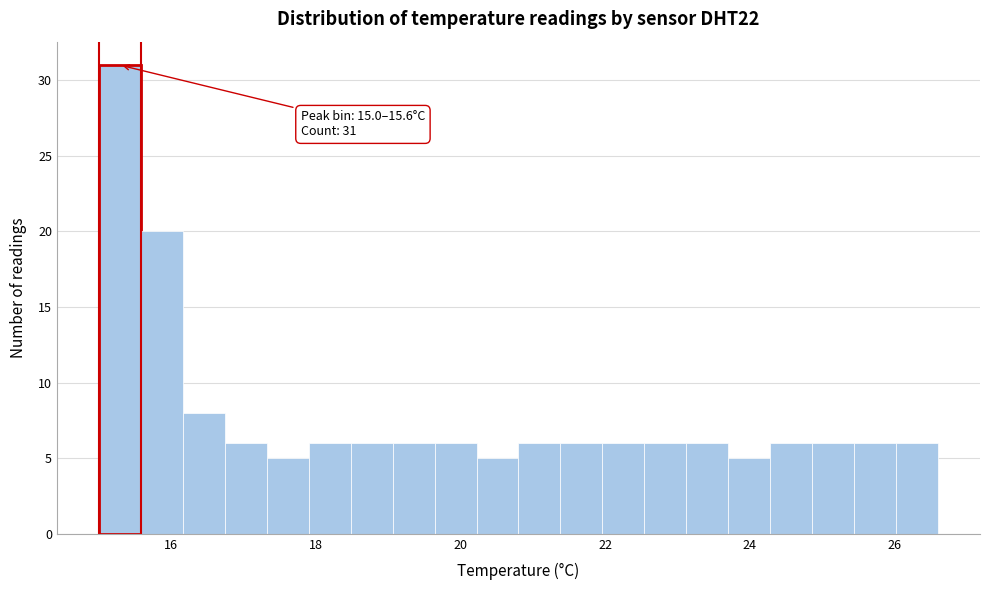

Around what value on the x-axis is the tallest bar? Give the approximate position of its centre, as read against the axis.

15.2